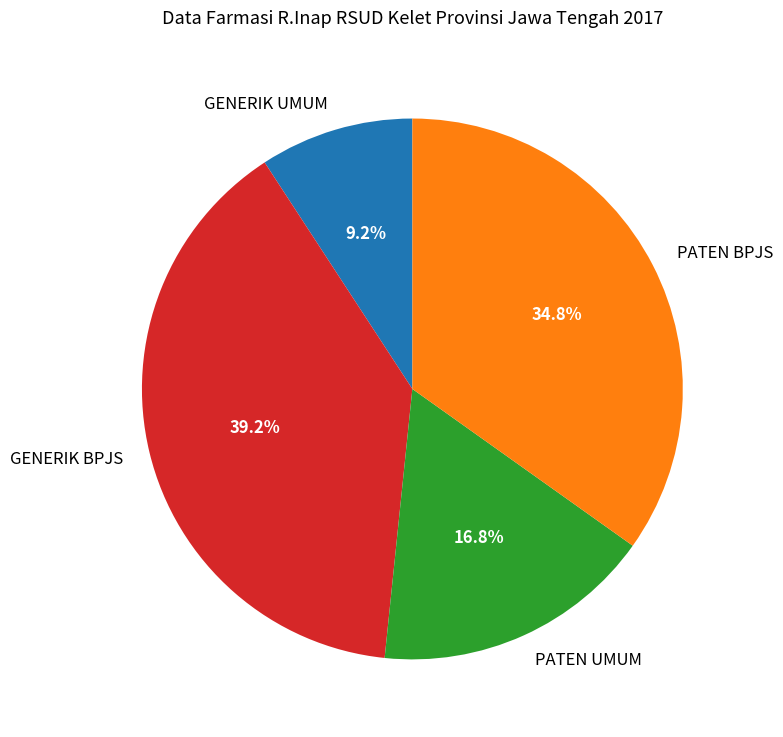

Which slice is the largest?

GENERIK BPJS